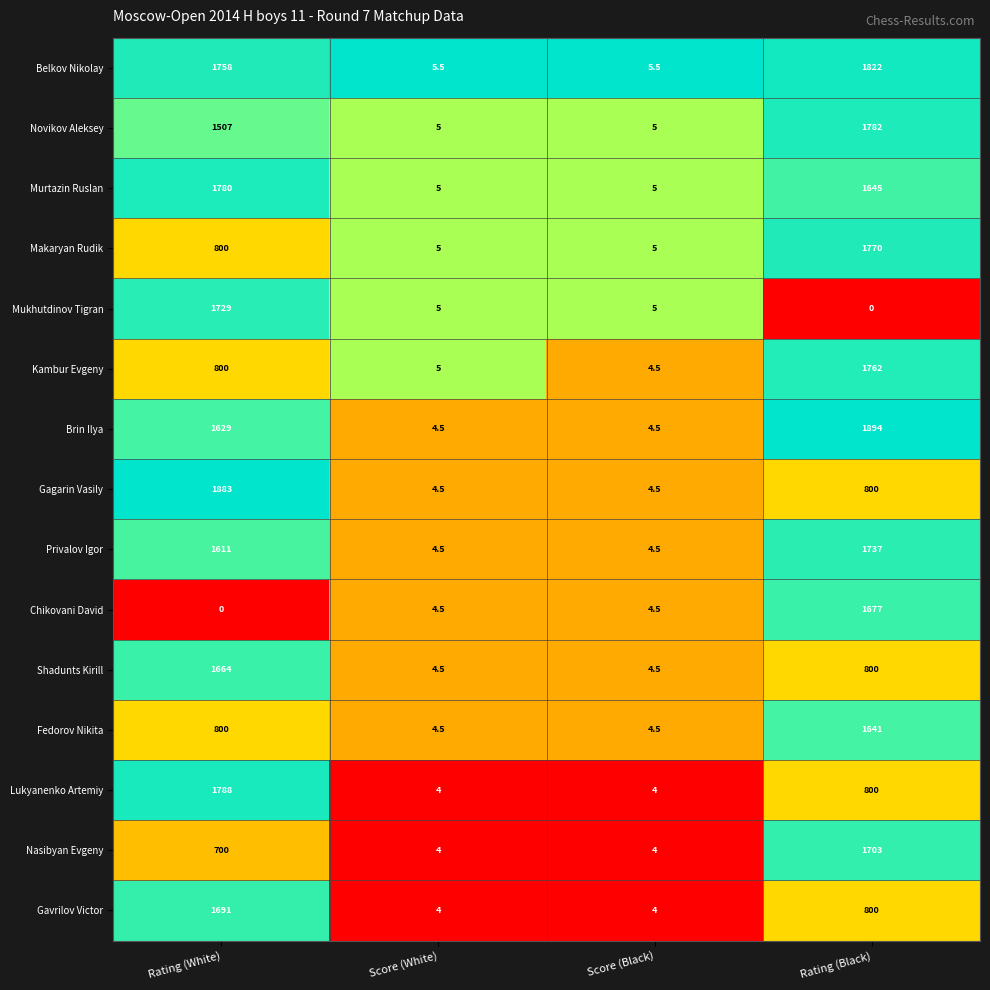

True or false: Makaryan Rudik has a value of 2671.9 at Rating (Black).

False